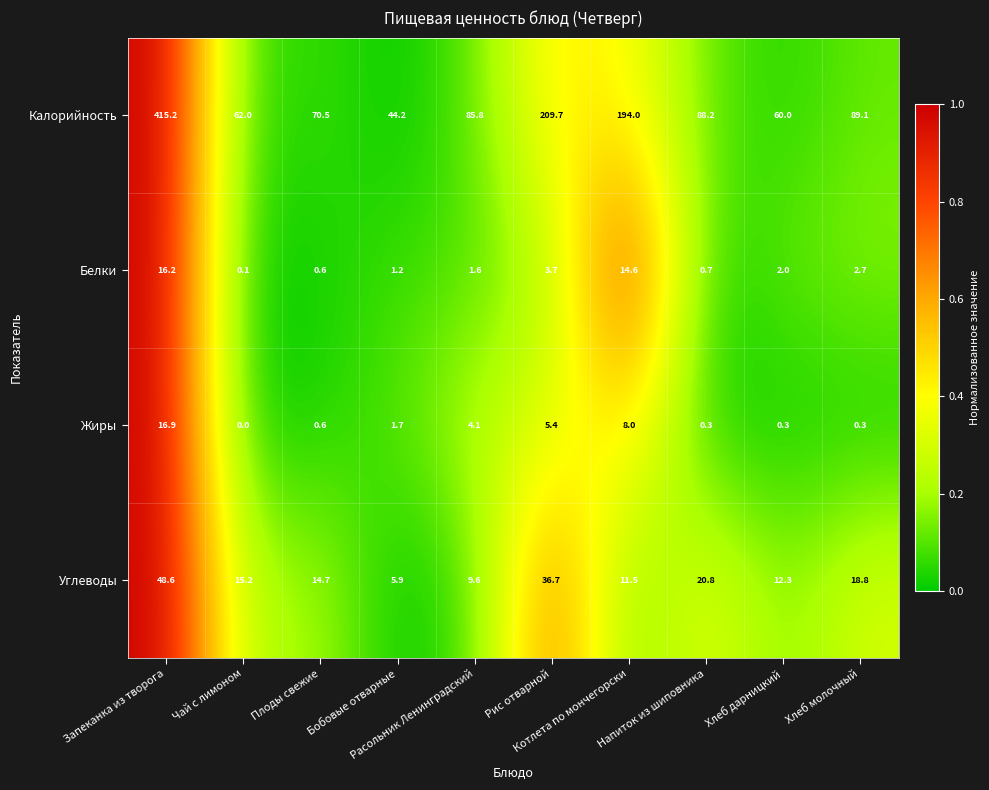

Rank the series by their maximum value, from highest to lowest.

Калорийность, Углеводы, Жиры, Белки